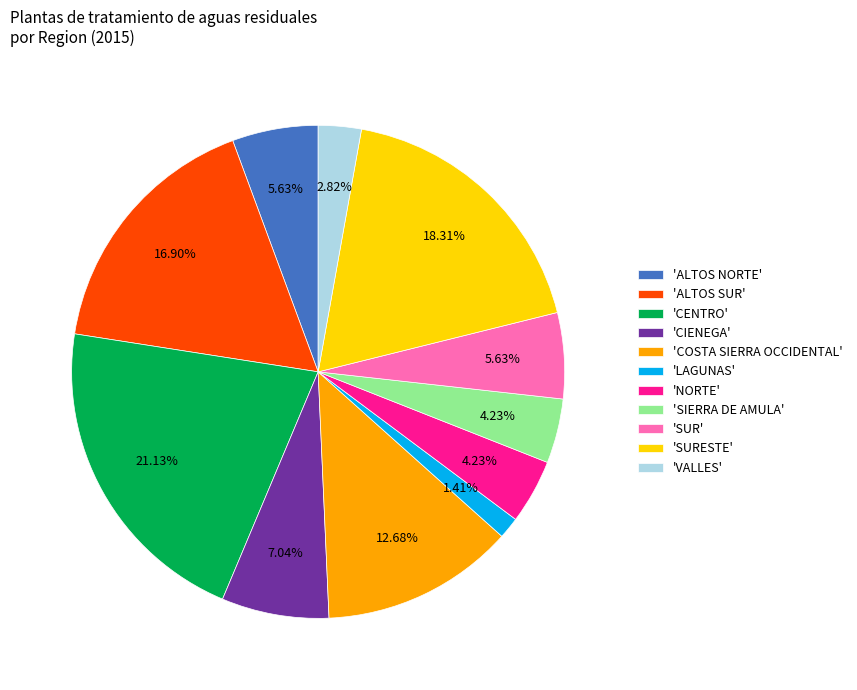

Combined, do 'LAGUNAS' and 'COSTA SIERRA OCCIDENTAL' account for over 50%?

No